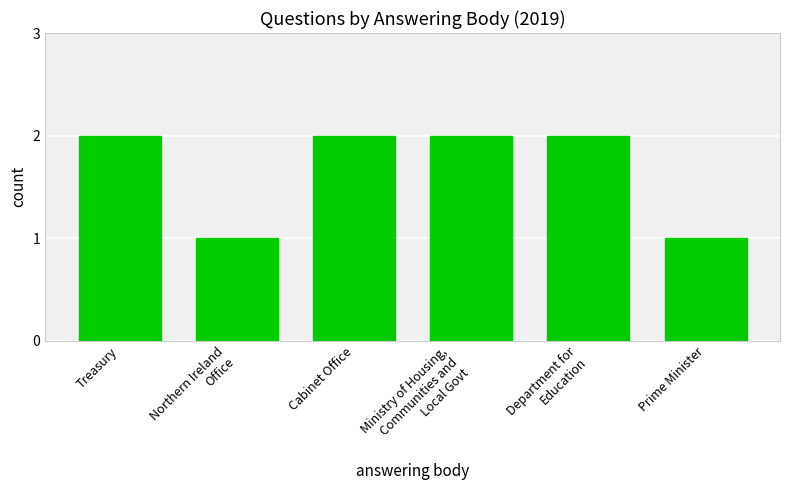

What is the value of the 5th bar from the left?

2